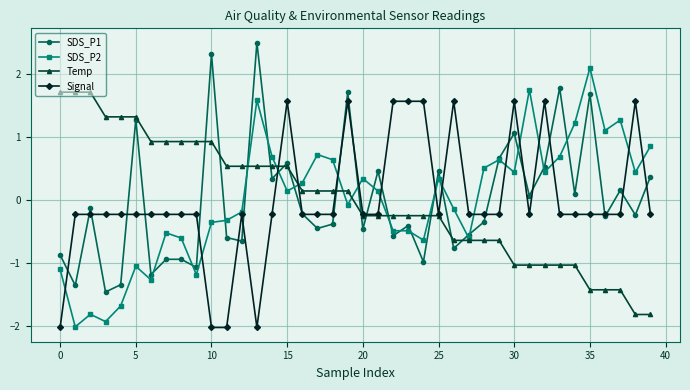

How many values in SDS_P1 are below zero?

23